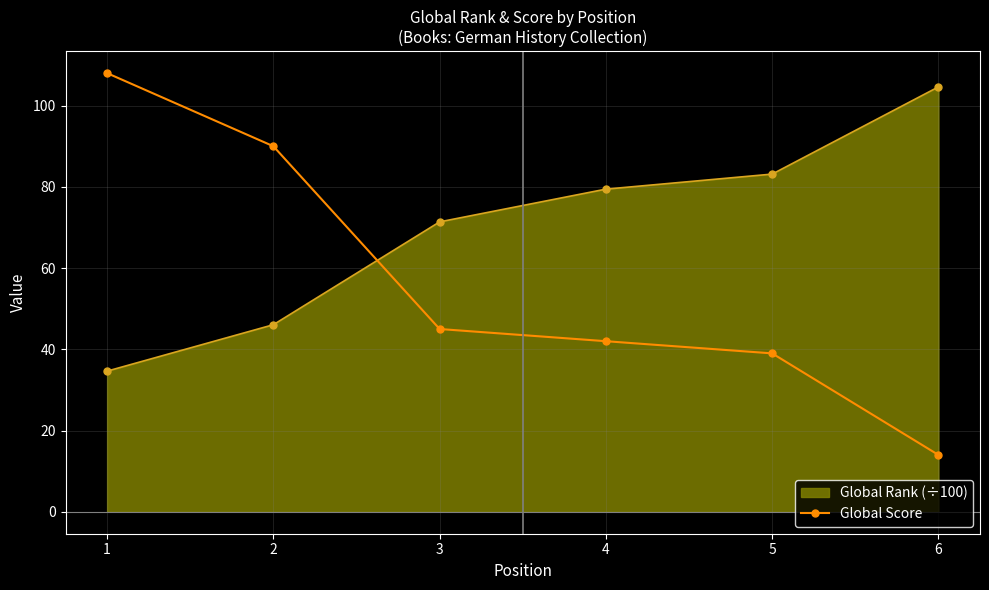

What is the difference between the second highest and second lowest values in the Global Score series?

51.0